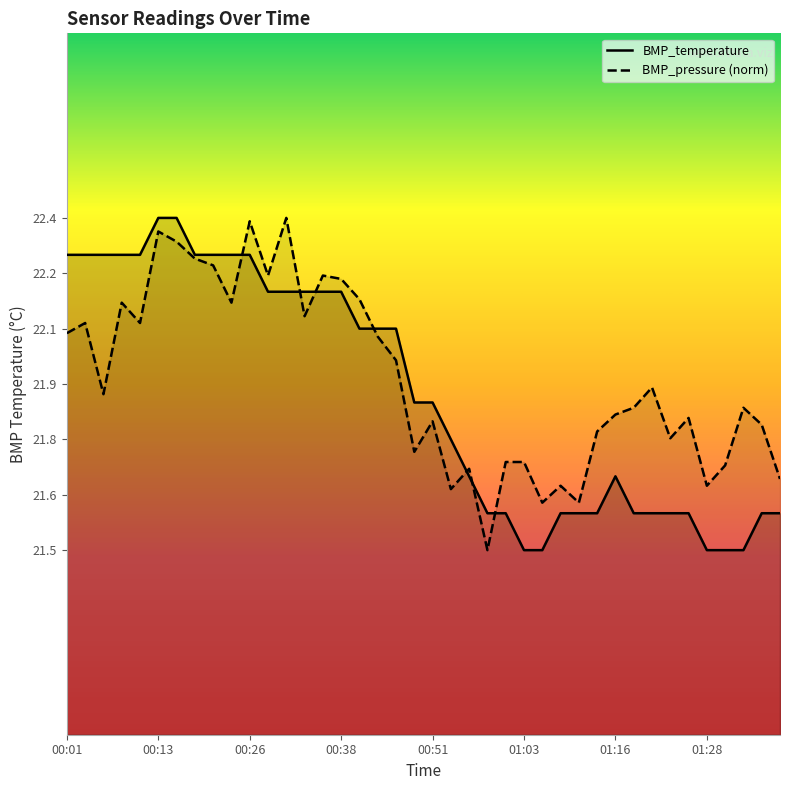

What is the label of the 19th point from the right?

00:53